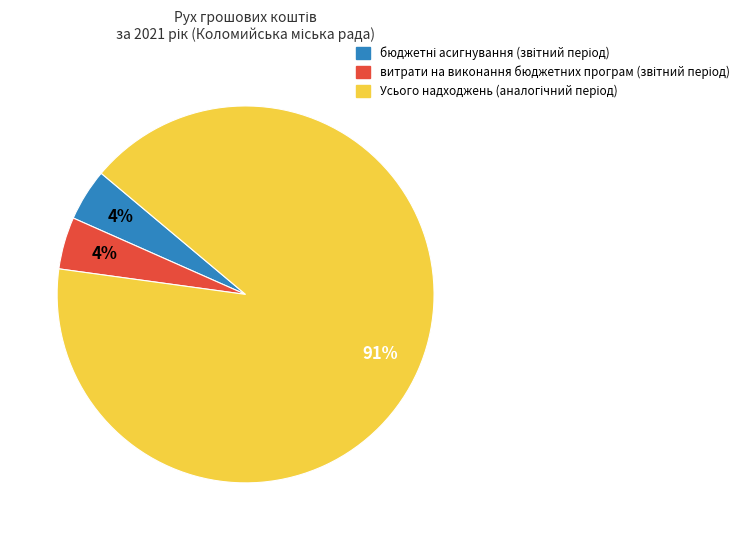

To the nearest percent, what is the average slice percentage?

33%